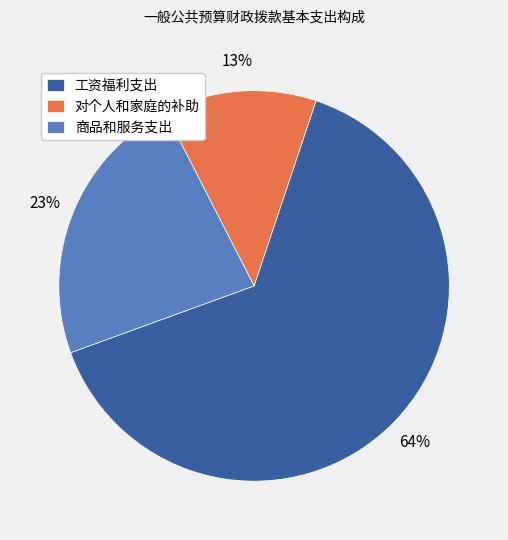

To the nearest percent, what is the average slice percentage?

33%